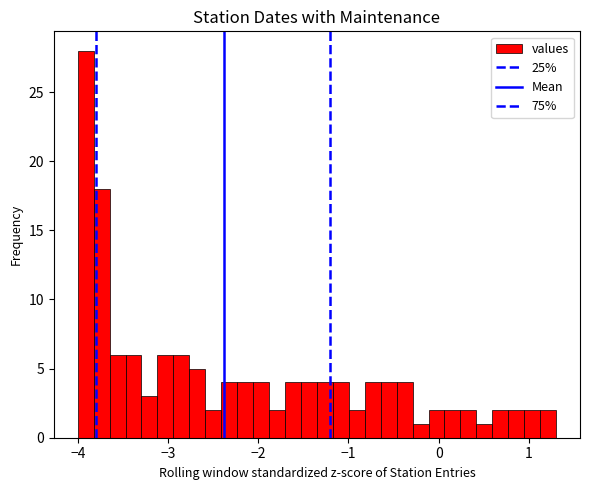

Read against the x-axis, roughly where is the centre of the tallest bar?

-3.9